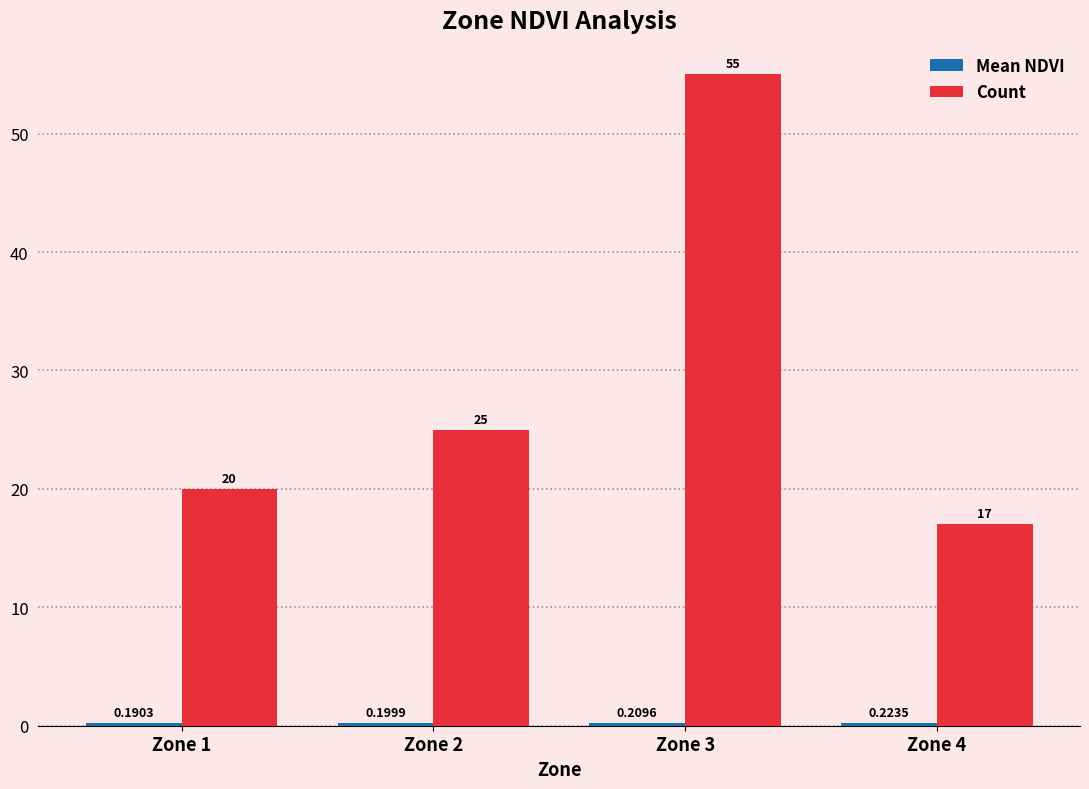

Between Zone 2 and Zone 4, which series saw the biggest shift?

Count